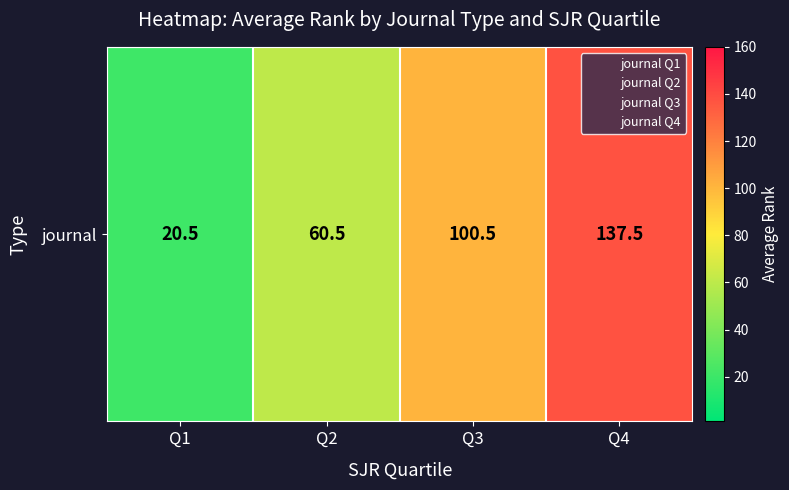

Reading left to right, transcribe all the data shown in this chart.

20.5	60.5	100.5	137.5